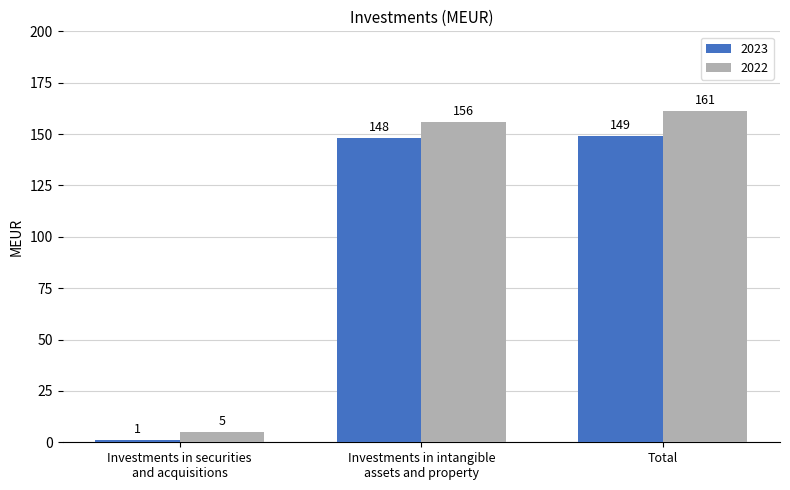

At which label is 2023 closest to 75?

Investments in intangible
assets and property